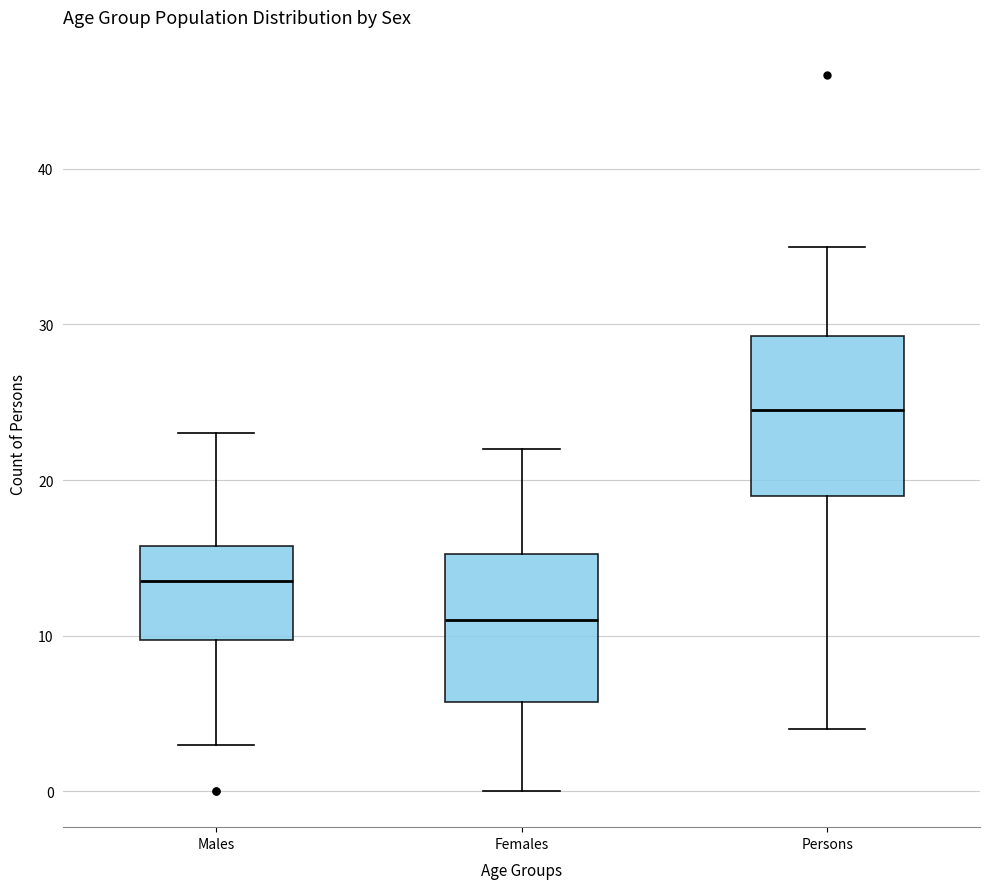

Where is the upper edge of the box for Females on the y-axis? The values are not printed on the chart, so give them approximately, as read against the axis.

15